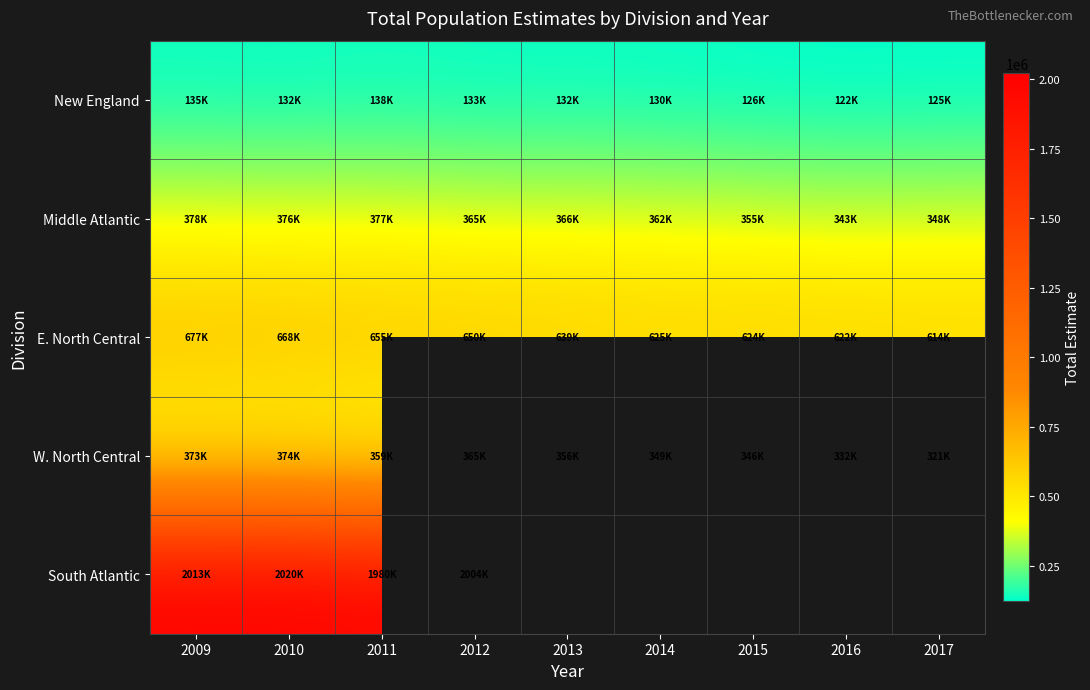

What is the lowest value of the New England series?

122441.0